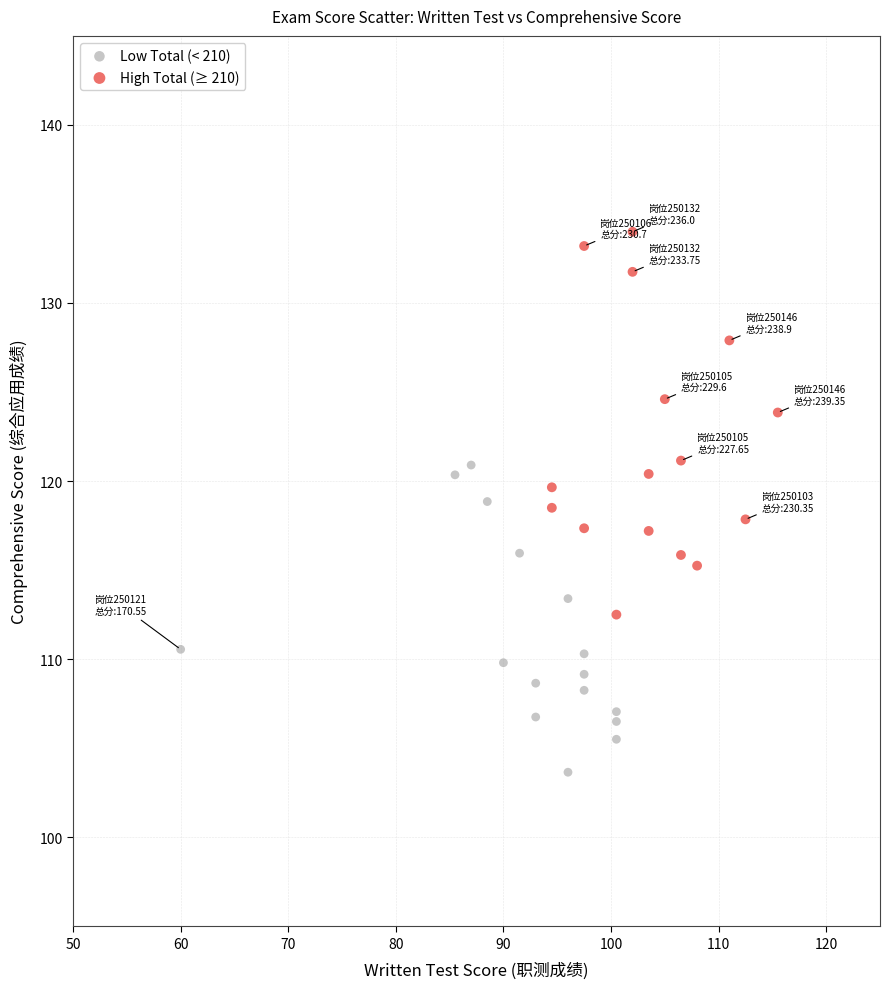

Which series reaches the minimum Y coordinate?

Low Total (< 210)